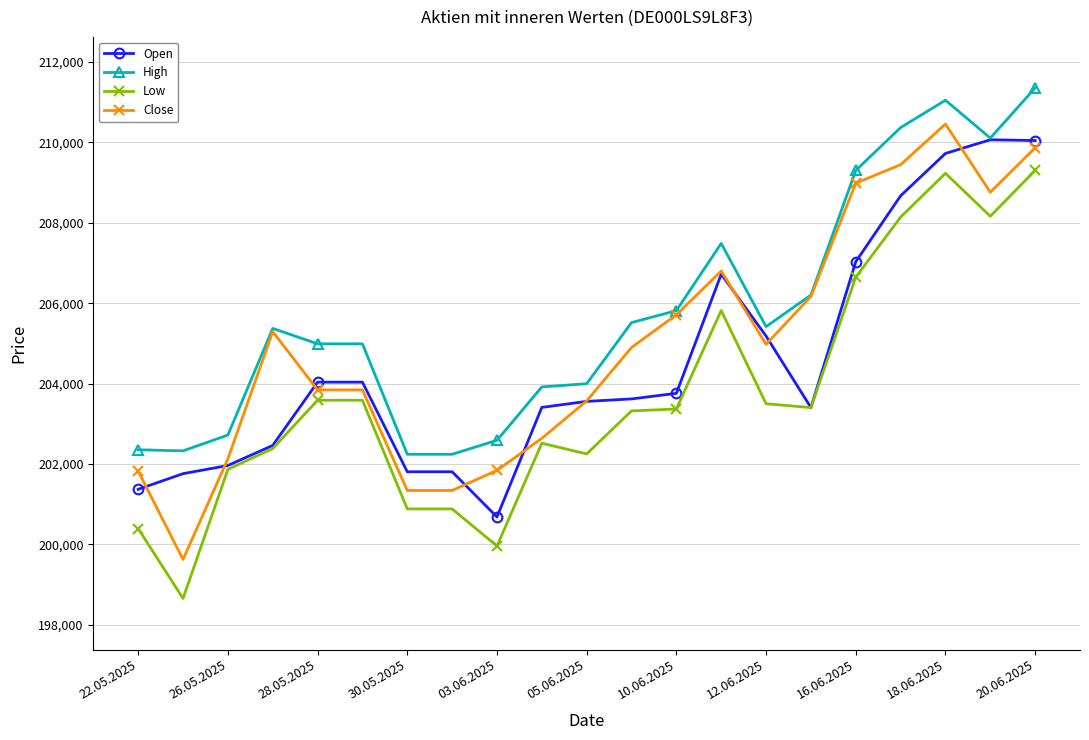

What is the greatest value displayed?

211353